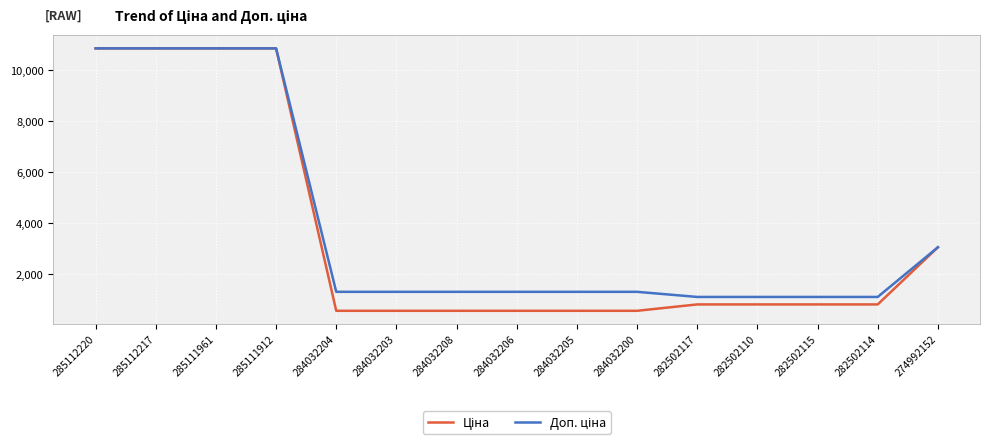

What is the spread (max minus min) of values at 284032200?

742.2